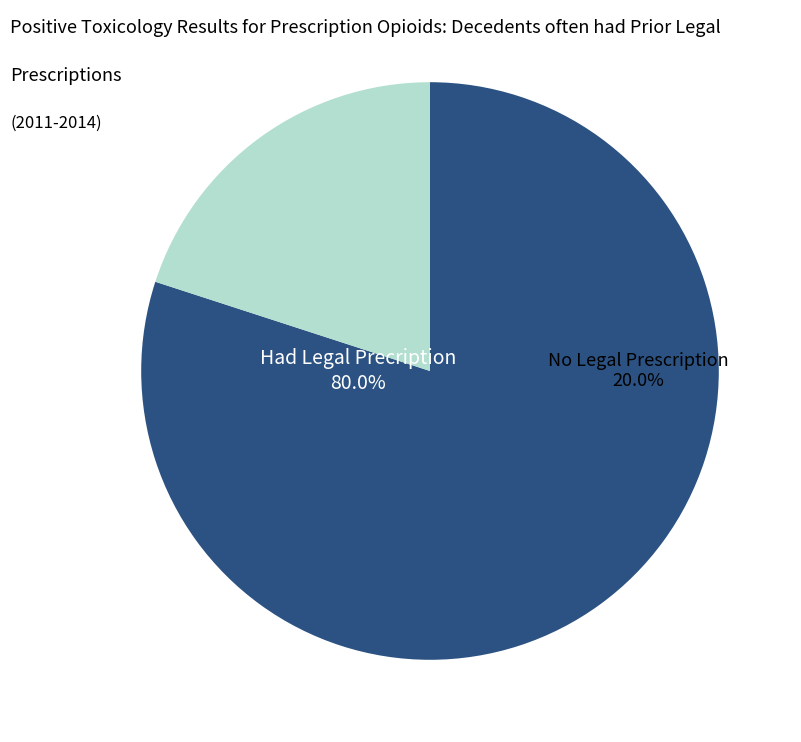

To the nearest percent, what percentage of the pie is 18?

9%